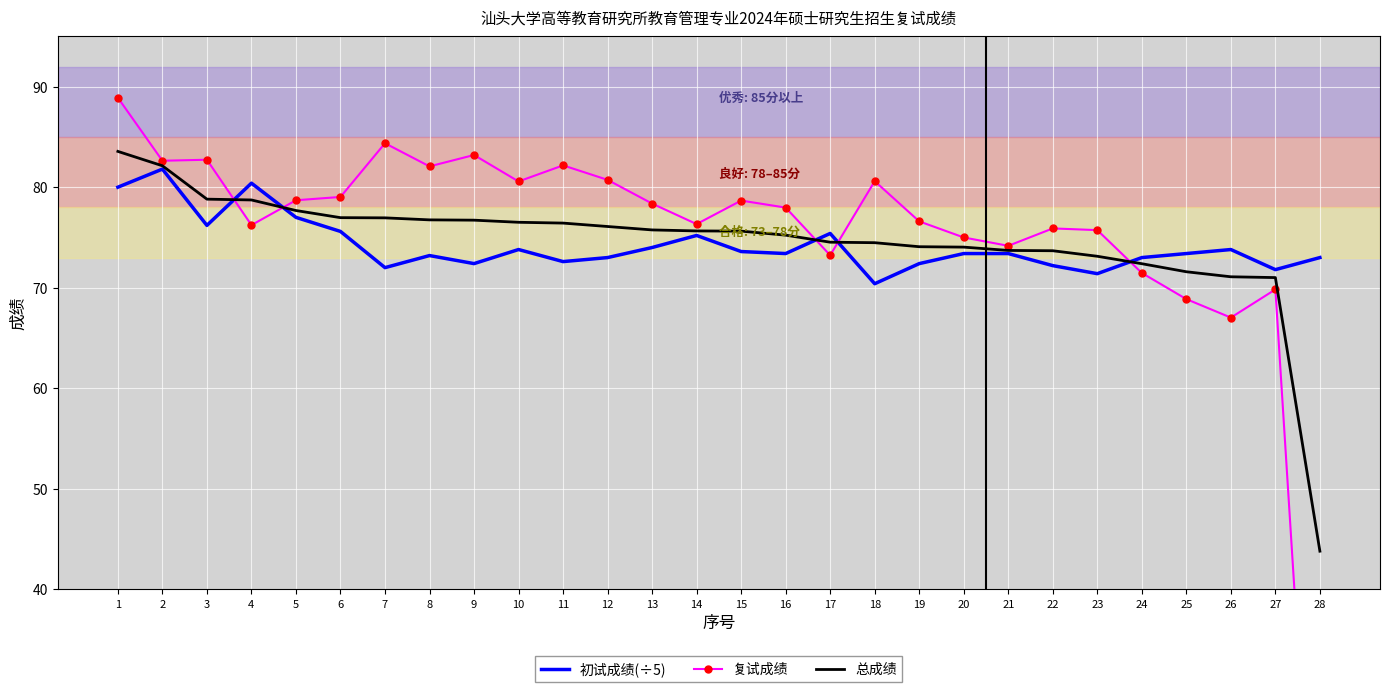

How many data points in 初试成绩(÷5) are less than 73?

8